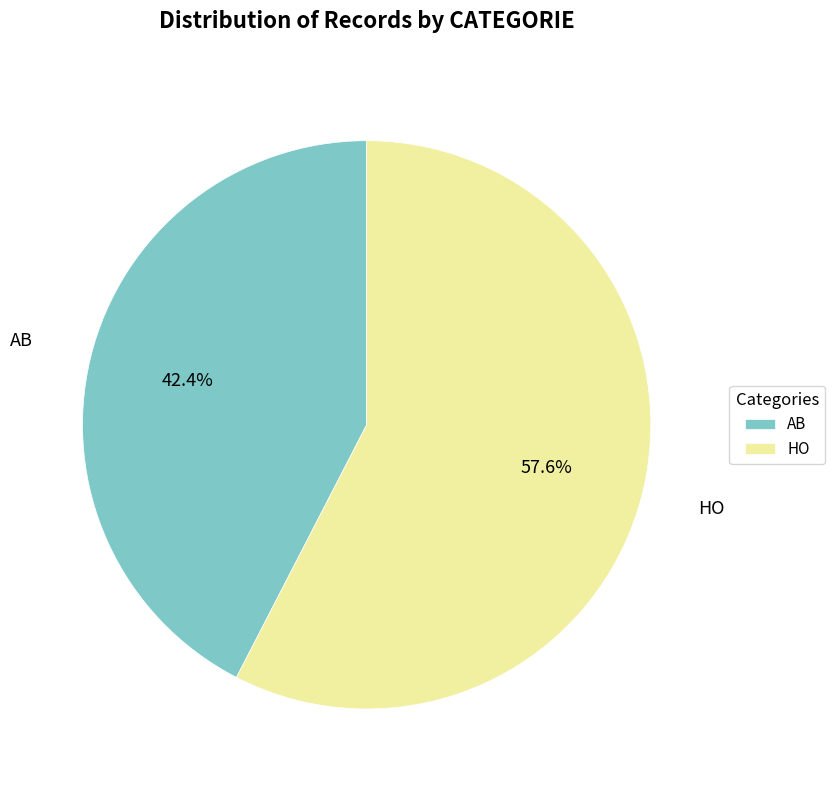

How many segments does this pie chart have?

2